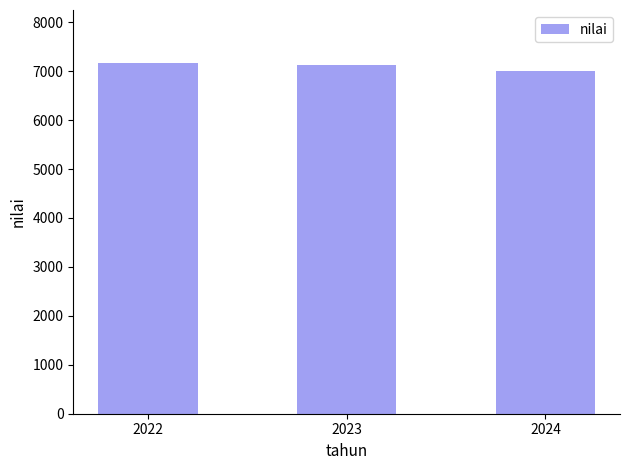

What is the sum of the values at 2022 and 2024?

14170